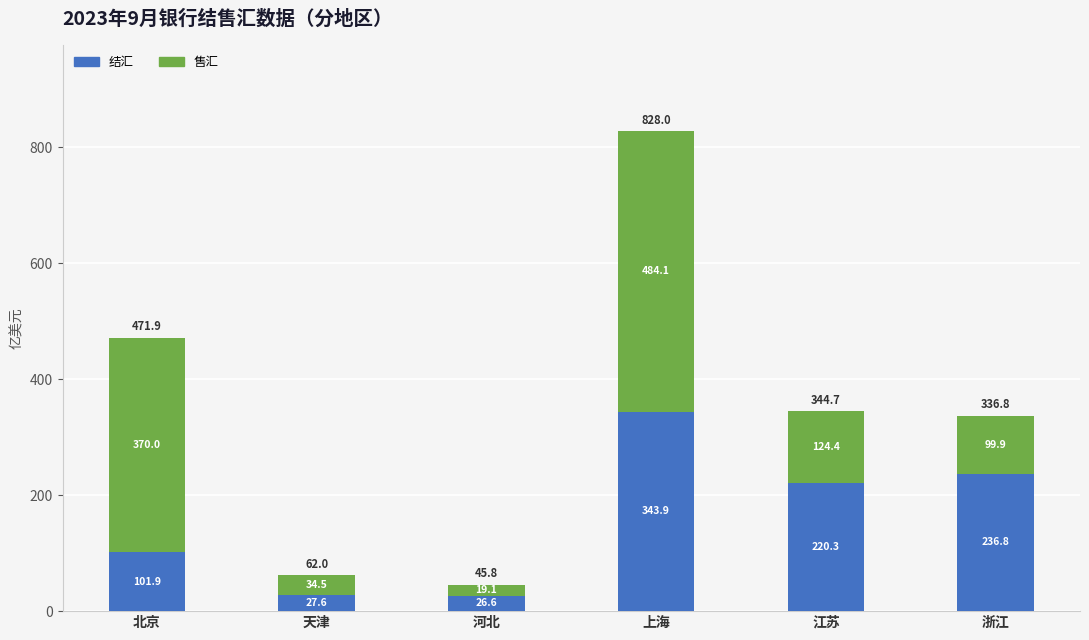

Is it true that 结汇 equals 40.4 at 北京?

False